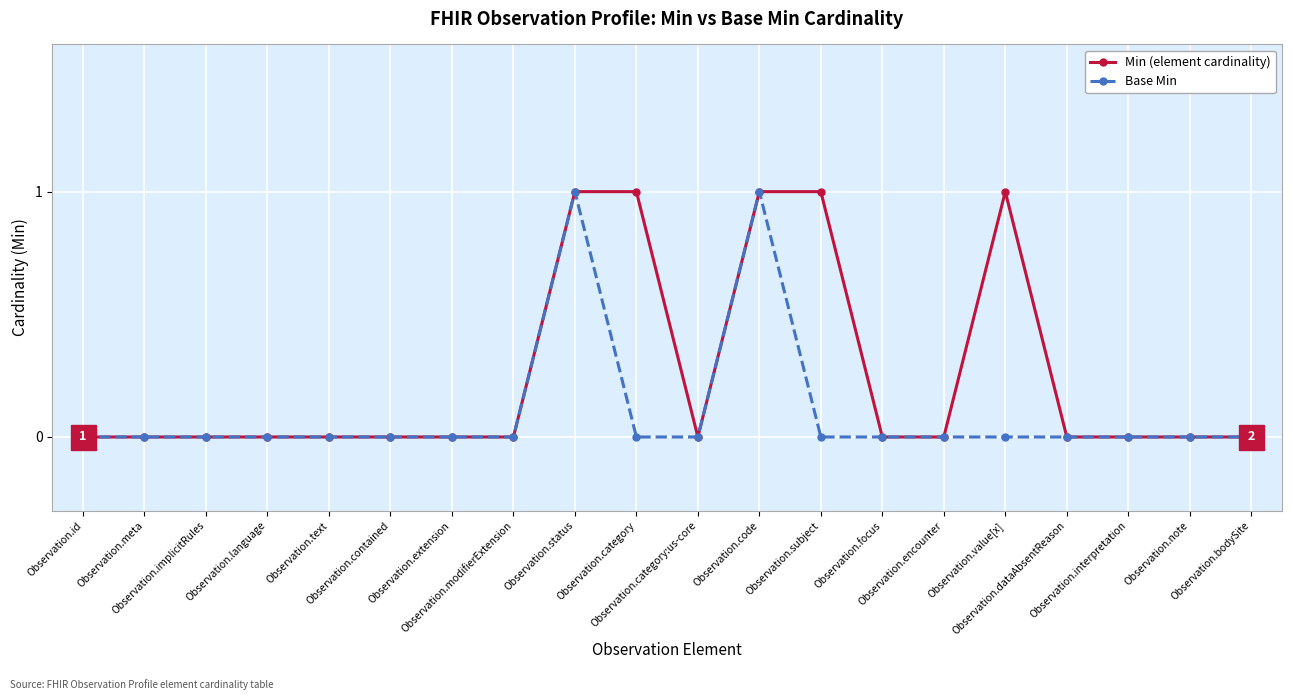

Reading left to right, what are all the values shown in this chart?

Min (element cardinality): 0	0	0	0	0	0	0	0	1	1	0	1	1	0	0	1	0	0	0	0
Base Min: 0	0	0	0	0	0	0	0	1	0	0	1	0	0	0	0	0	0	0	0